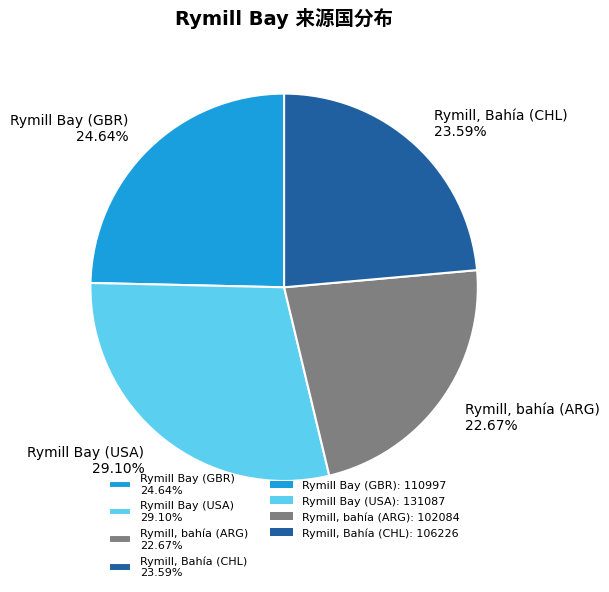

Is there a majority slice in this chart?

No